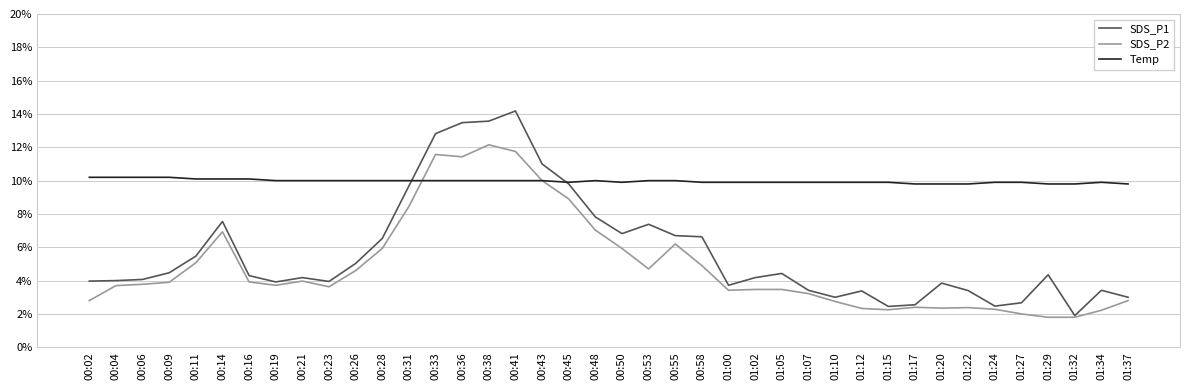

What position from the left is 01:17?

32